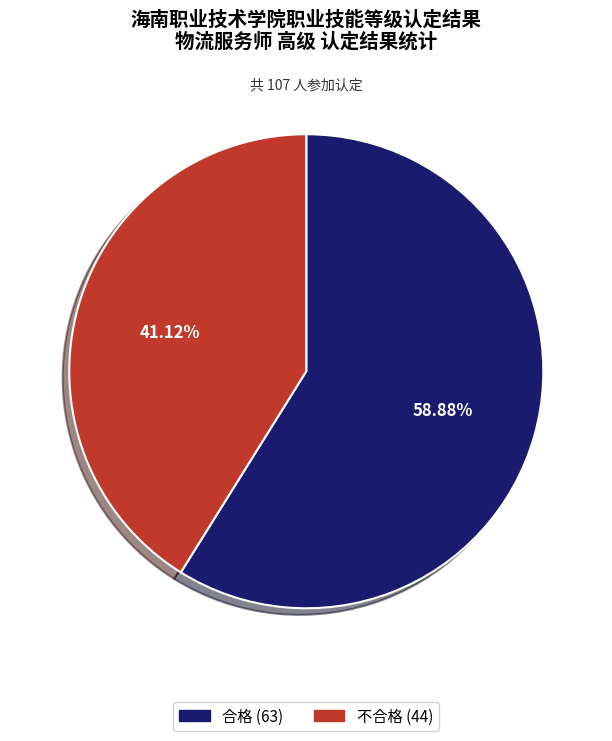

What percentage do 合格 and 不合格 together represent?

100.0%